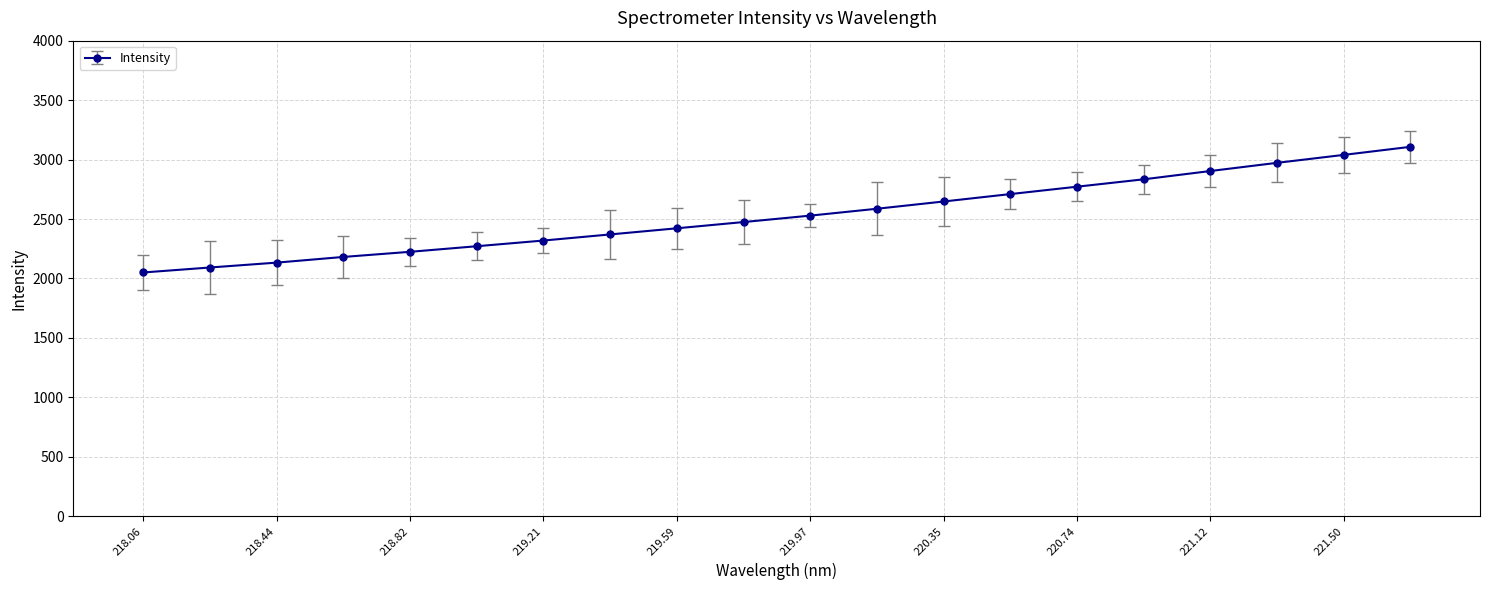

What is the value of the 5th point from the left?

2224.3